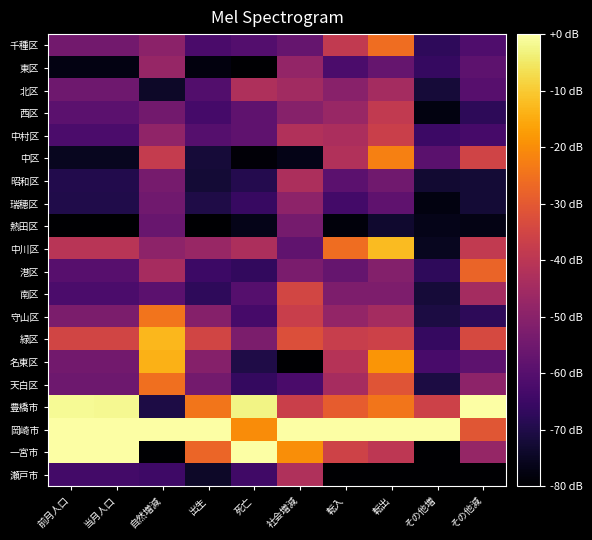

Between その他増 and 転入, which is larger?

転入